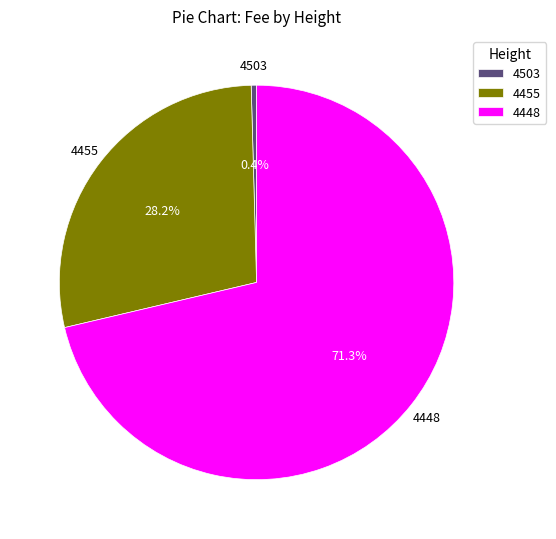

Which has a higher value, 4503 or 4455?

4455